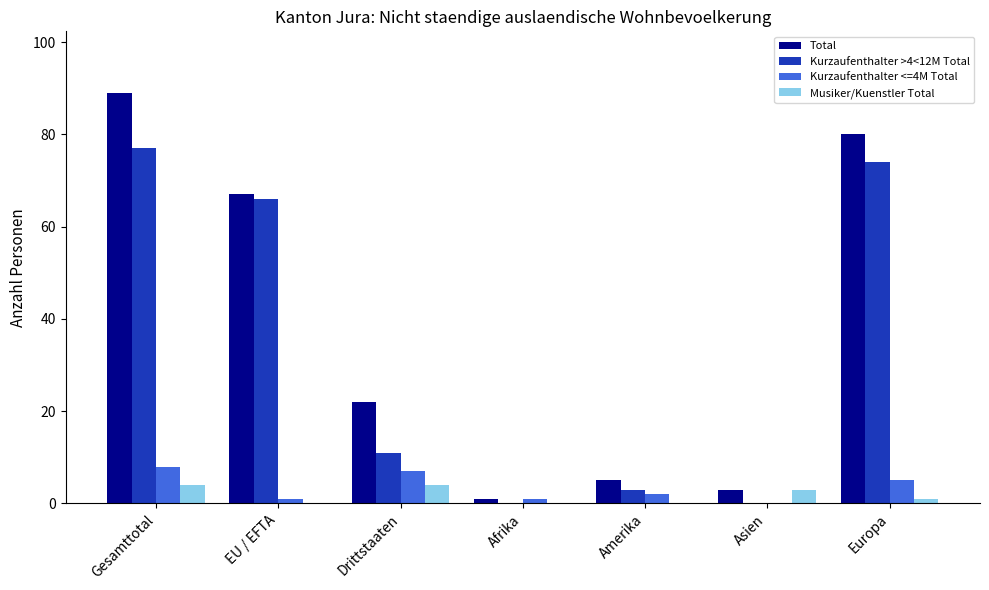

How many groups of bars are there?

7